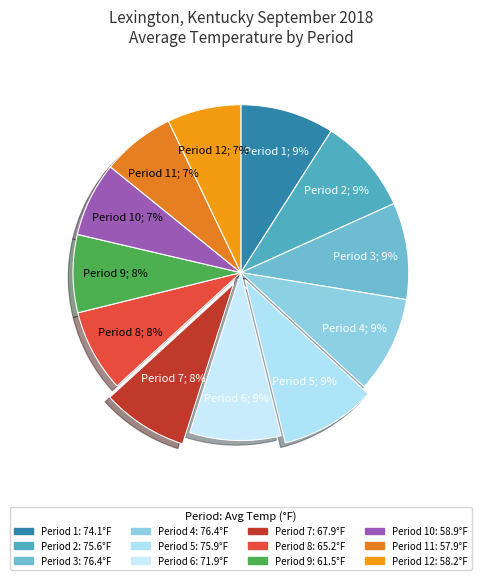

Which category has the smallest portion of the pie?

11